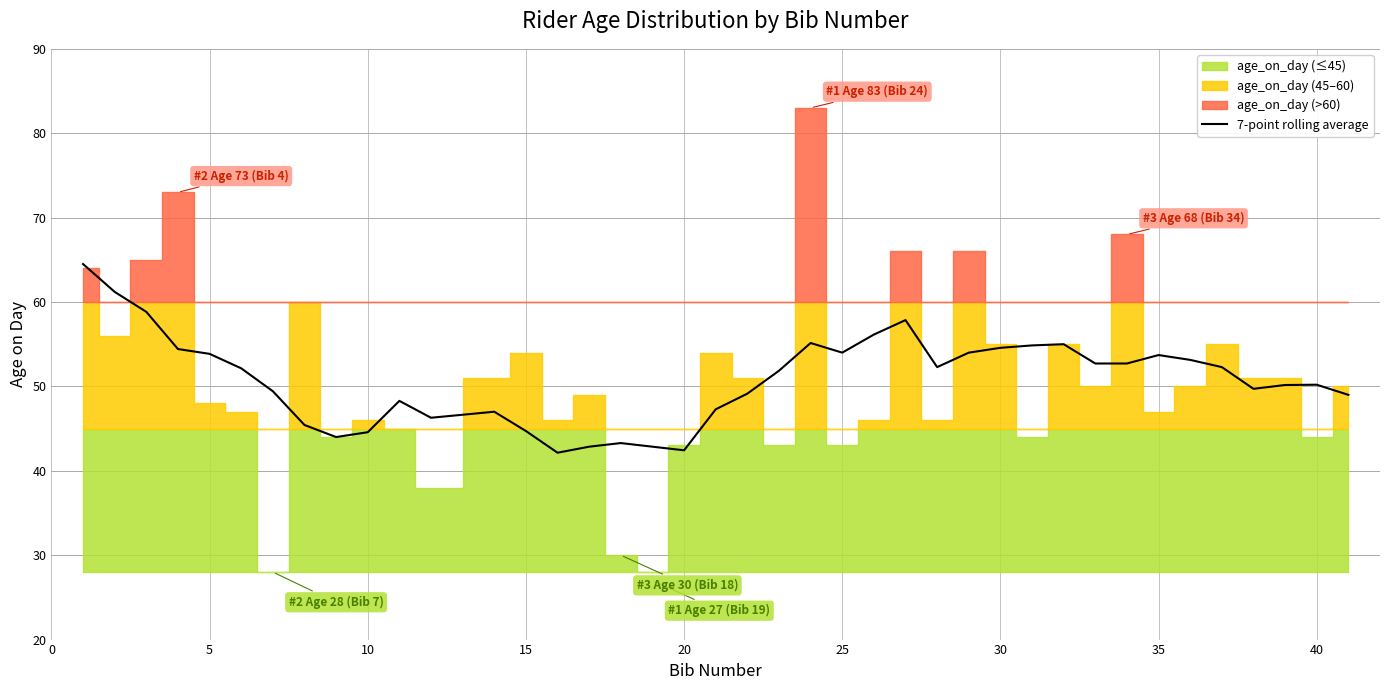

What is the value of the 3rd point from the left?

58.8